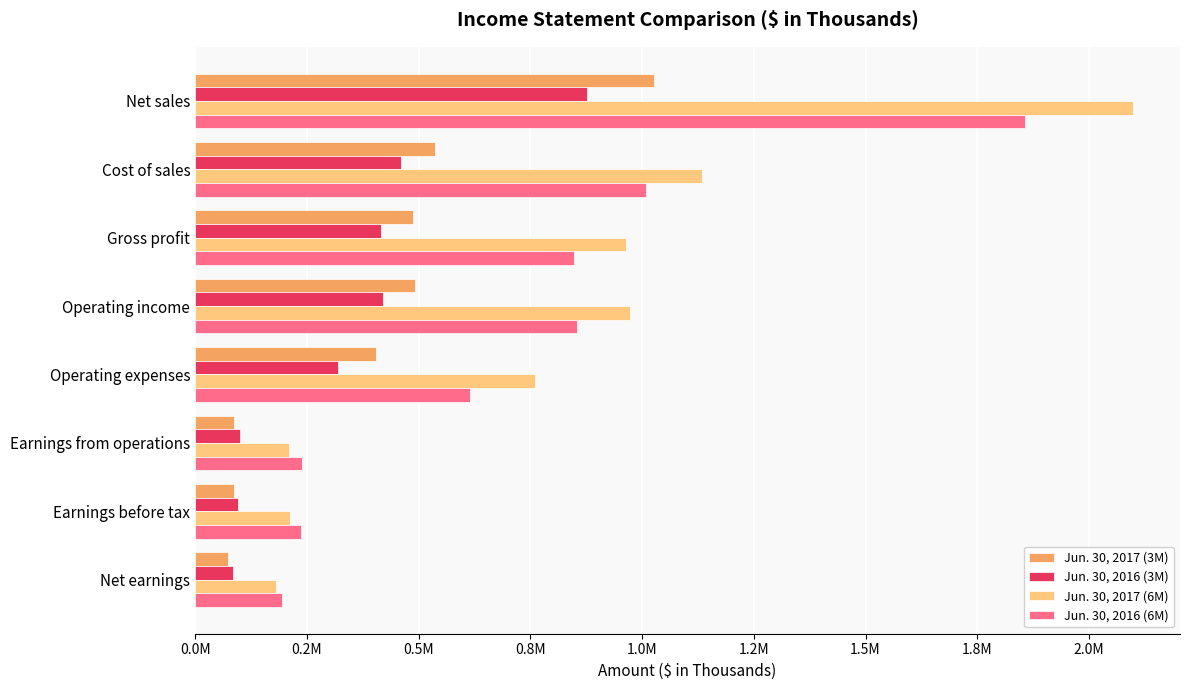

At how many categories does at least one series exceed 313817?

5